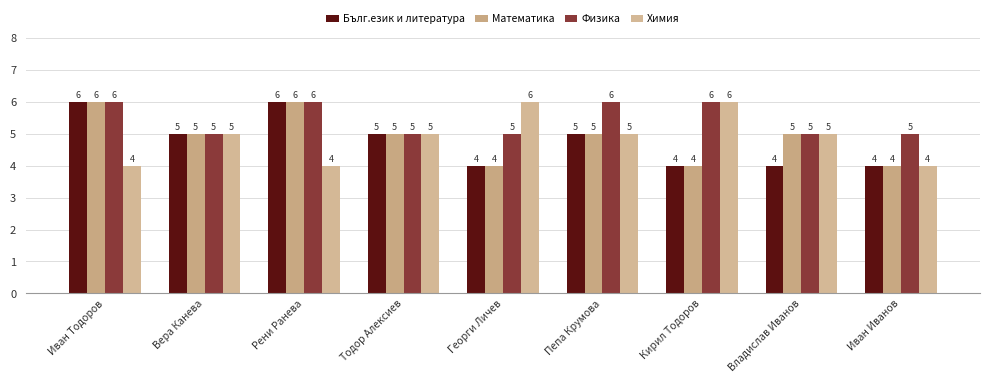

What is the smallest value displayed?

4